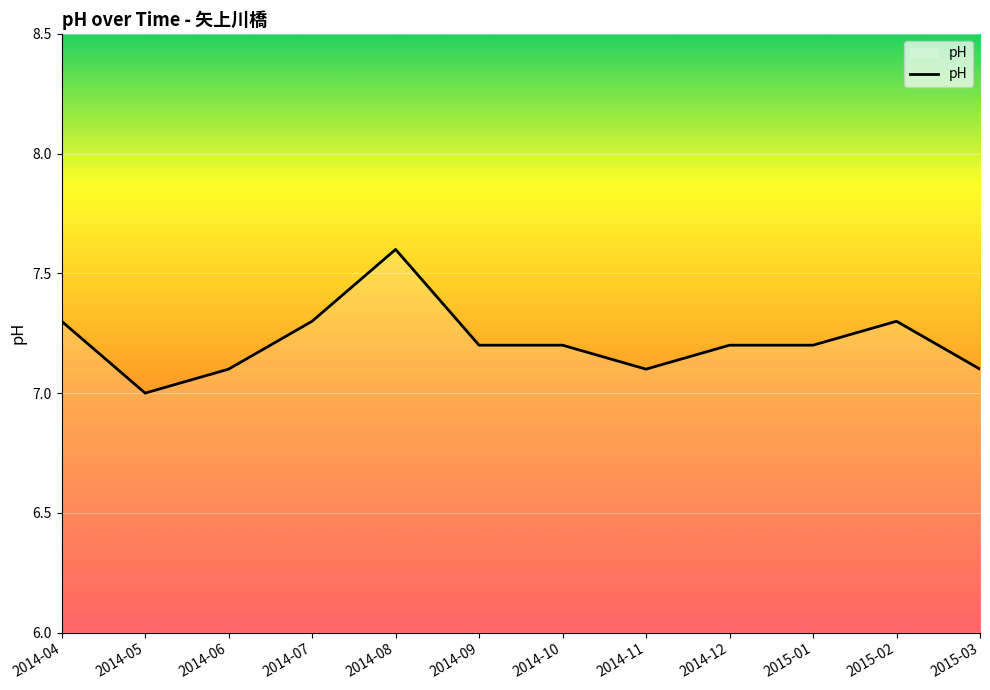

Where is the data nearest to the value 7?

2014-05